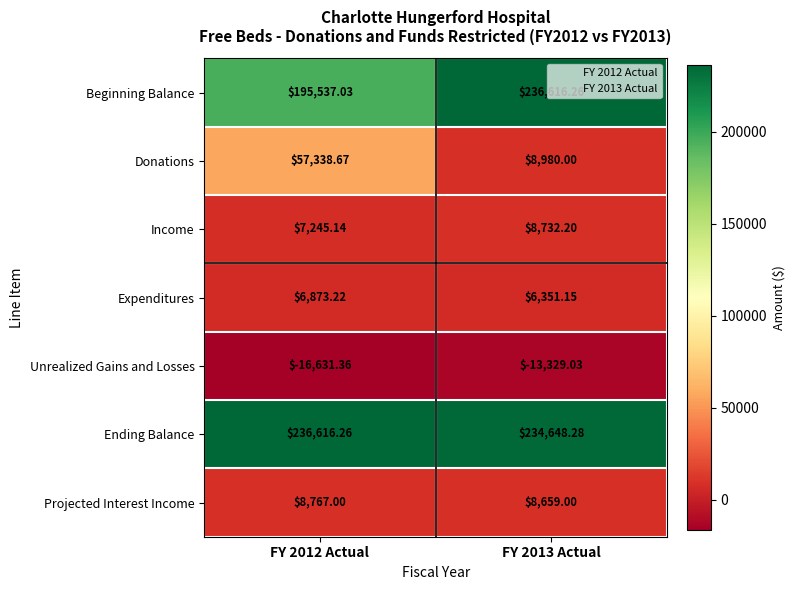

Rank the series at FY 2013 Actual from highest to lowest value.

Beginning Balance, Ending Balance, Donations, Income, Projected Interest Income, Expenditures, Unrealized Gains and Losses